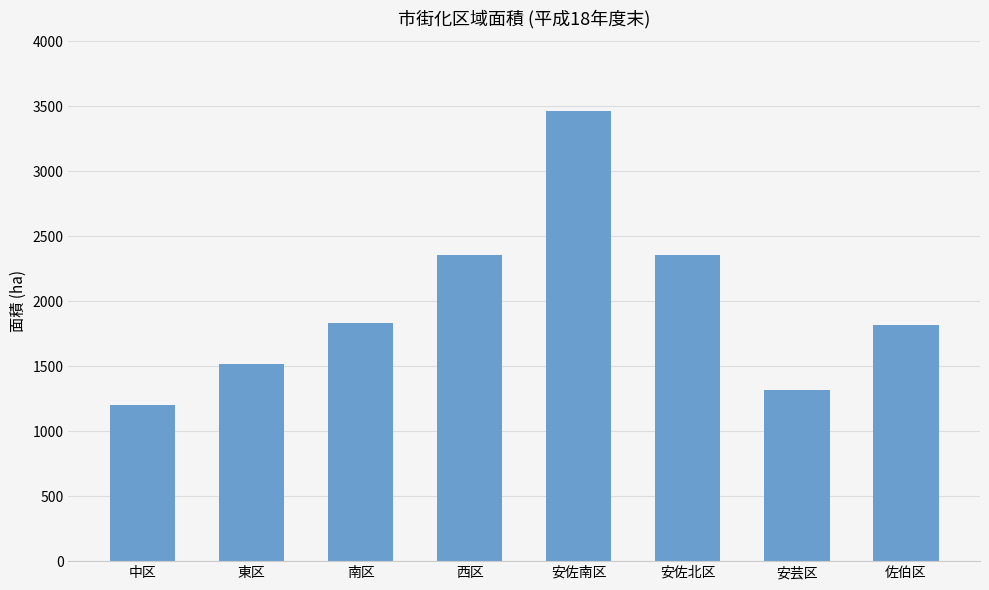

Which label corresponds to the smallest value in the chart?

中区